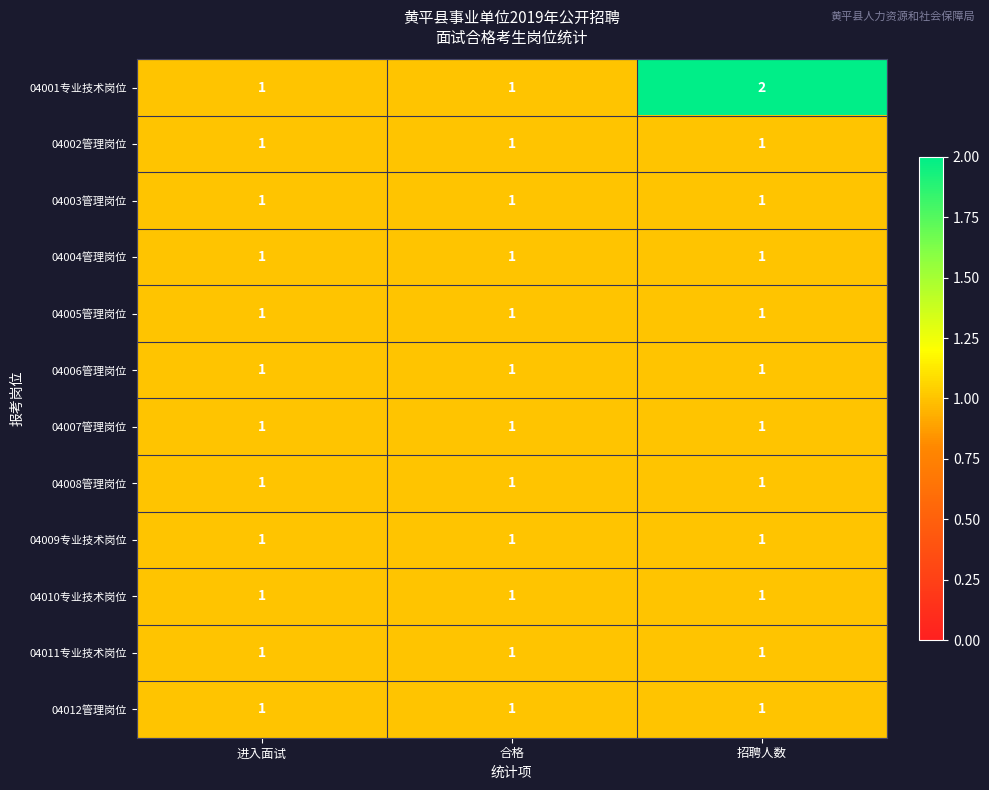

Which series has the largest total across all categories?

04001专业技术岗位